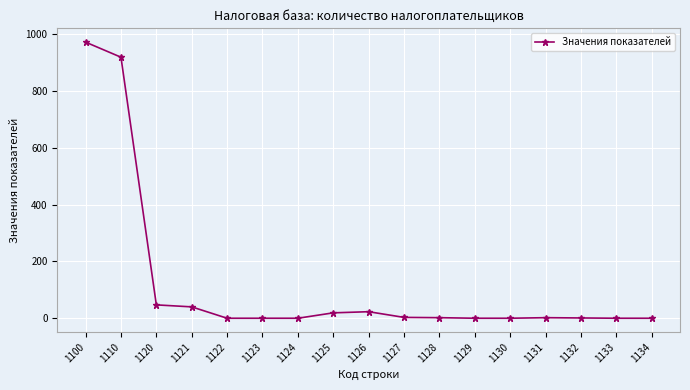

How many data points are less than 2?

8